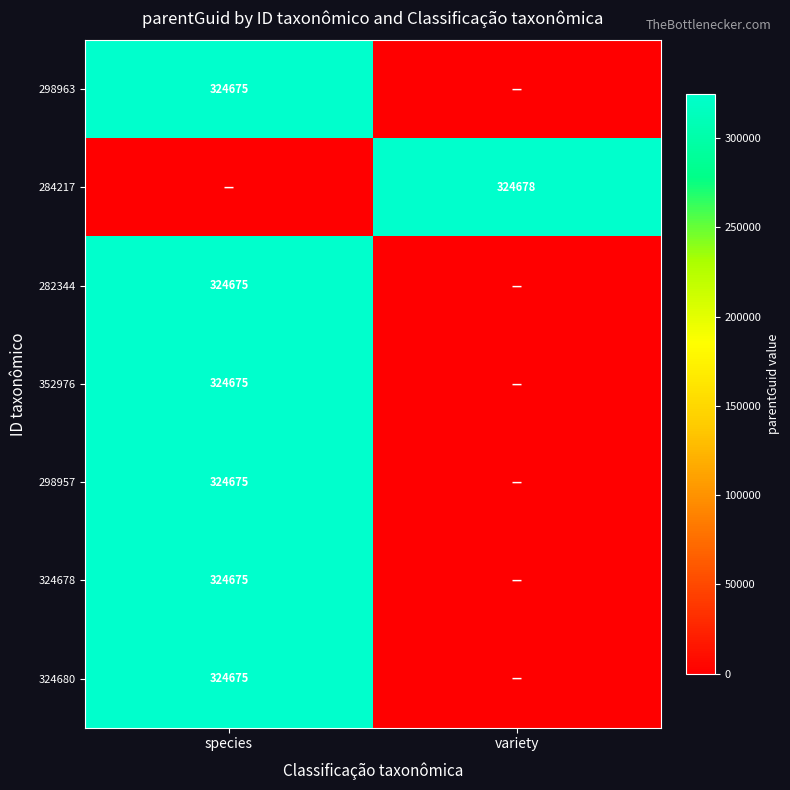

Is it true that 352976 equals 324675 at species?

True